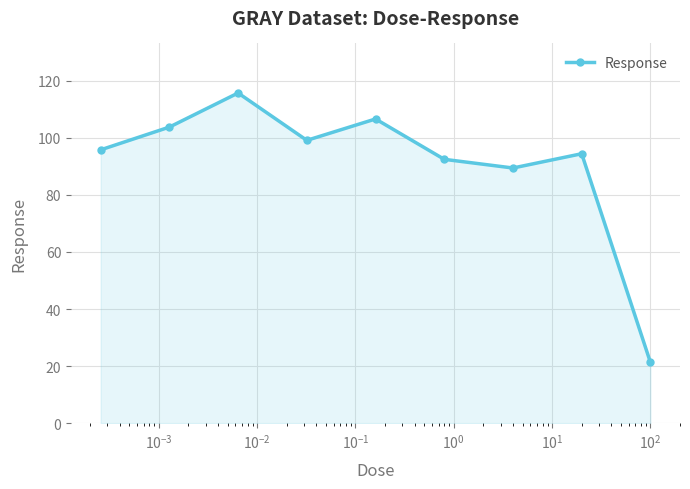

How many values are below 95?

4